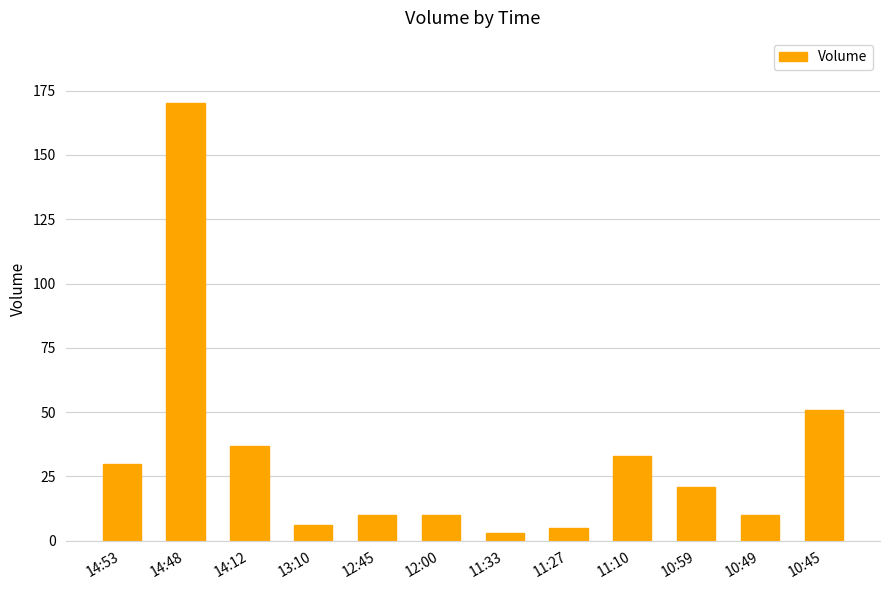

What is the greatest value displayed?

170